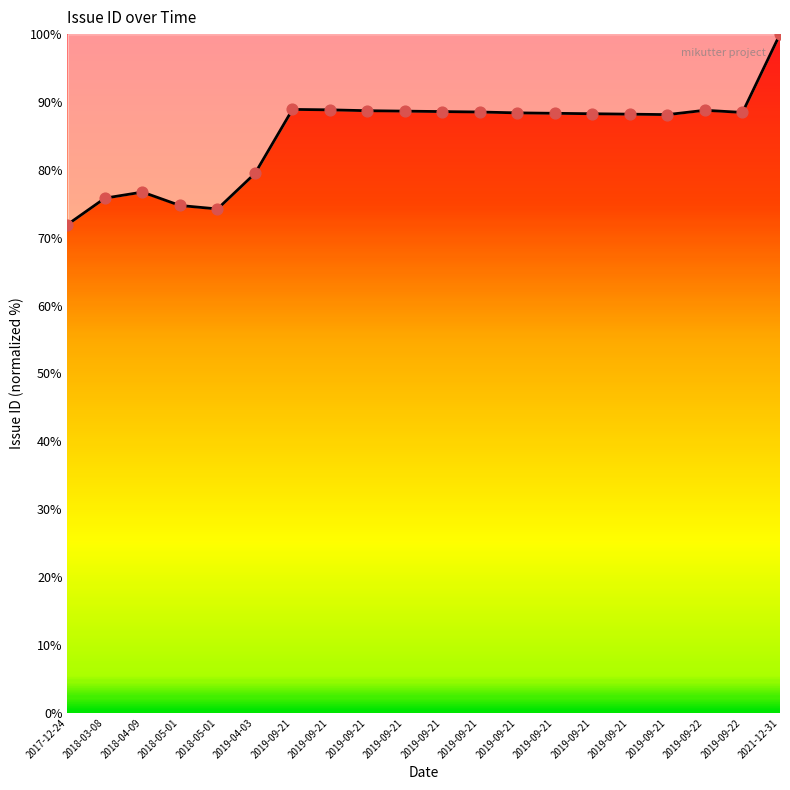

Between 2019-09-22 and 2019-09-22, which is larger?

2019-09-22